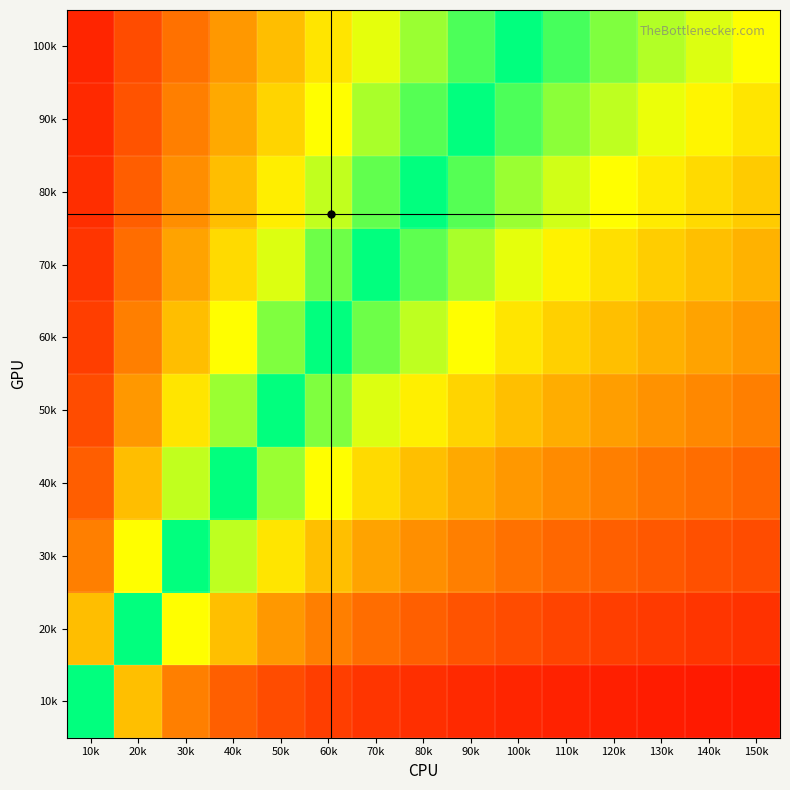

What is the smallest value displayed?

-0.9